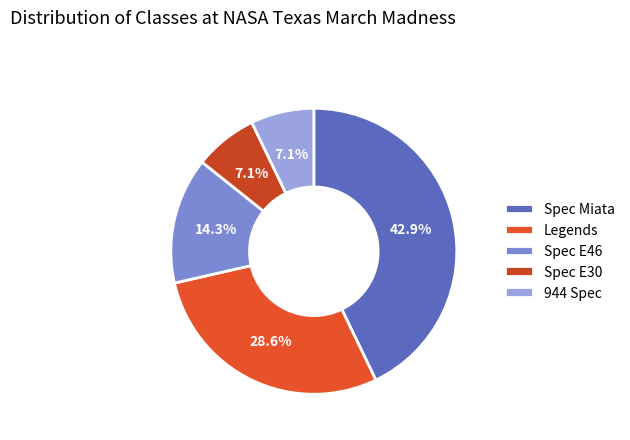

How many segments does this pie chart have?

5